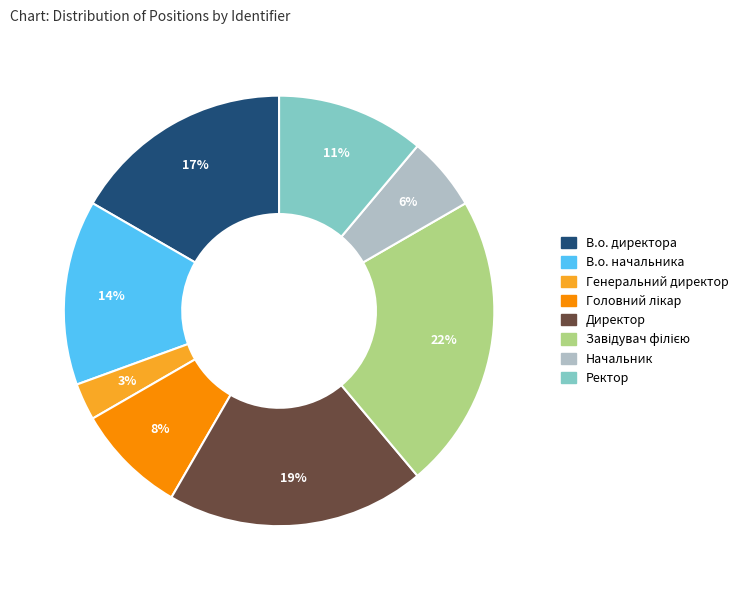

To the nearest percent, what is the difference between the largest and smallest slice percentages?

19%